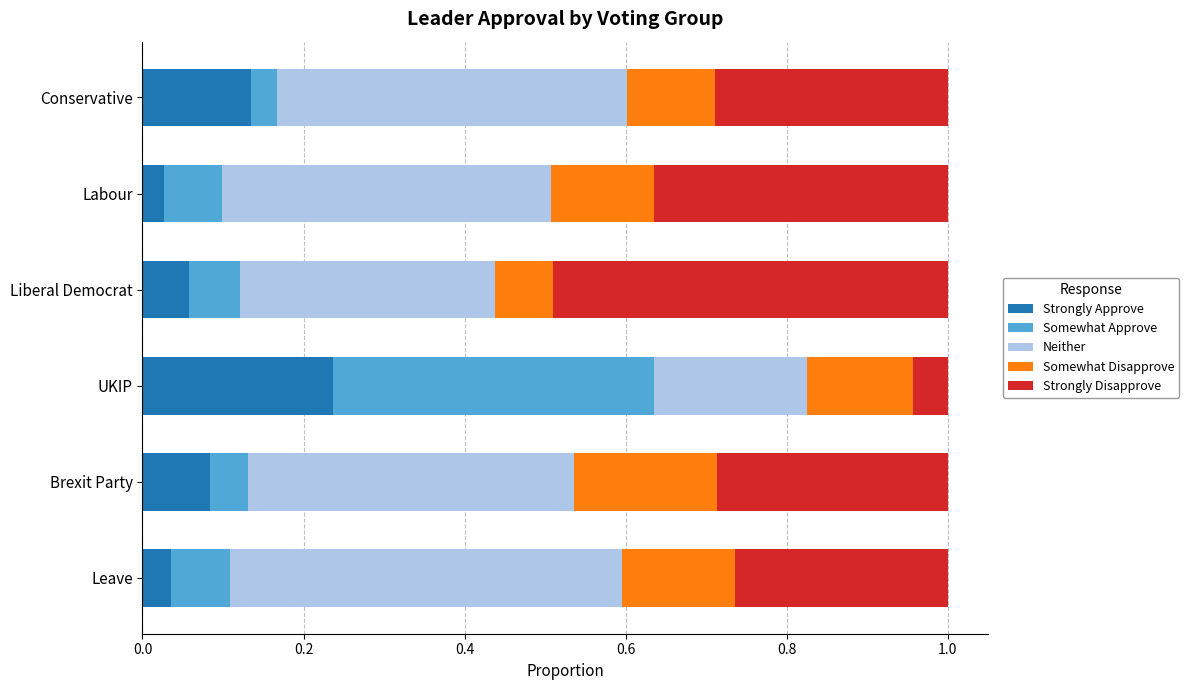

At which label does Strongly Approve reach its peak?

UKIP